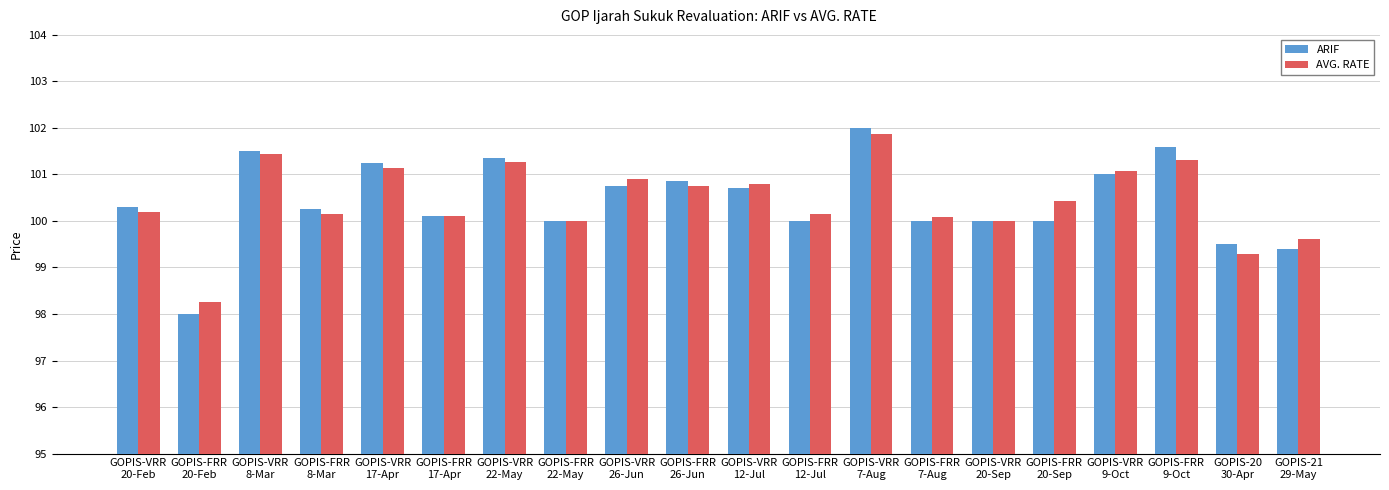

What is the sum of the AVG. RATE values at GOPIS-21
29-May and GOPIS-FRR
8-Mar?

199.8